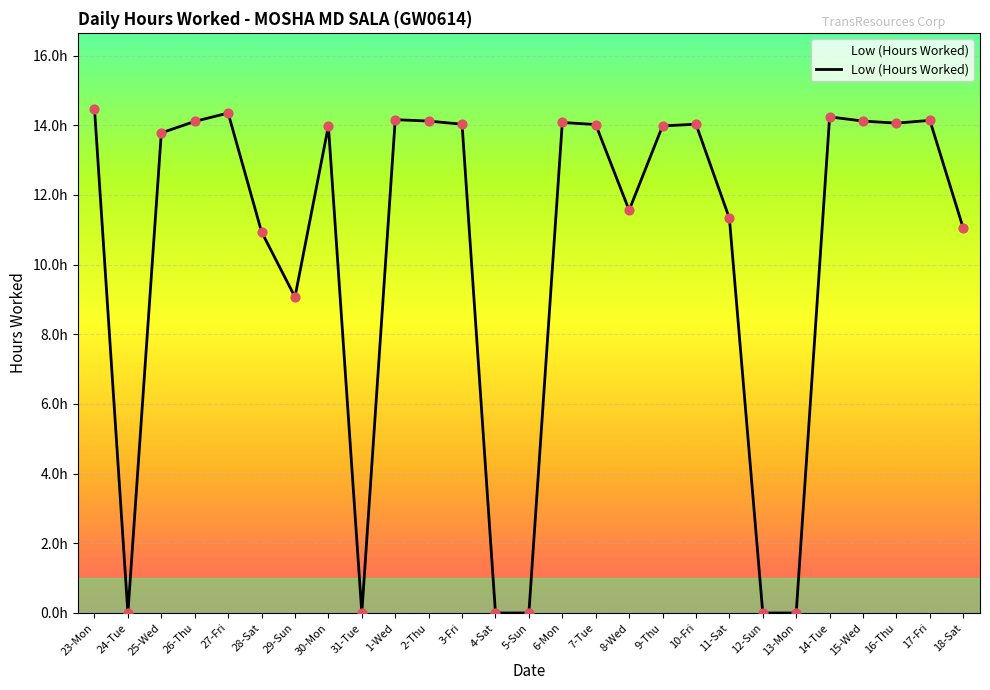

What is the change in value from 2-Thu to 7-Tue?

-0.1